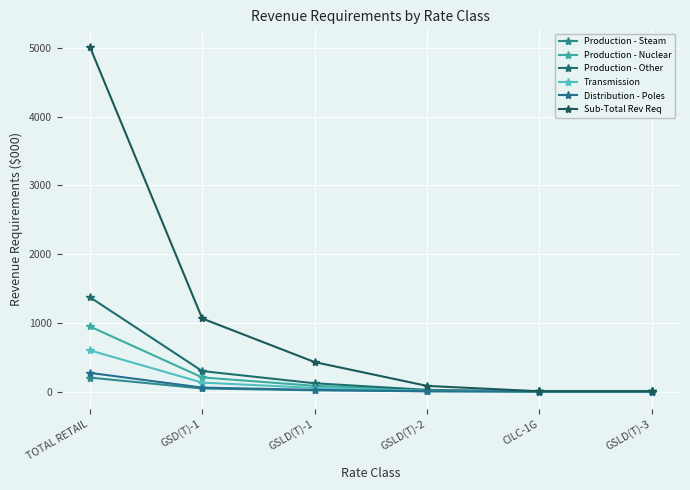

True or false: Sub-Total Rev Req and Production - Other cross at least once.

False